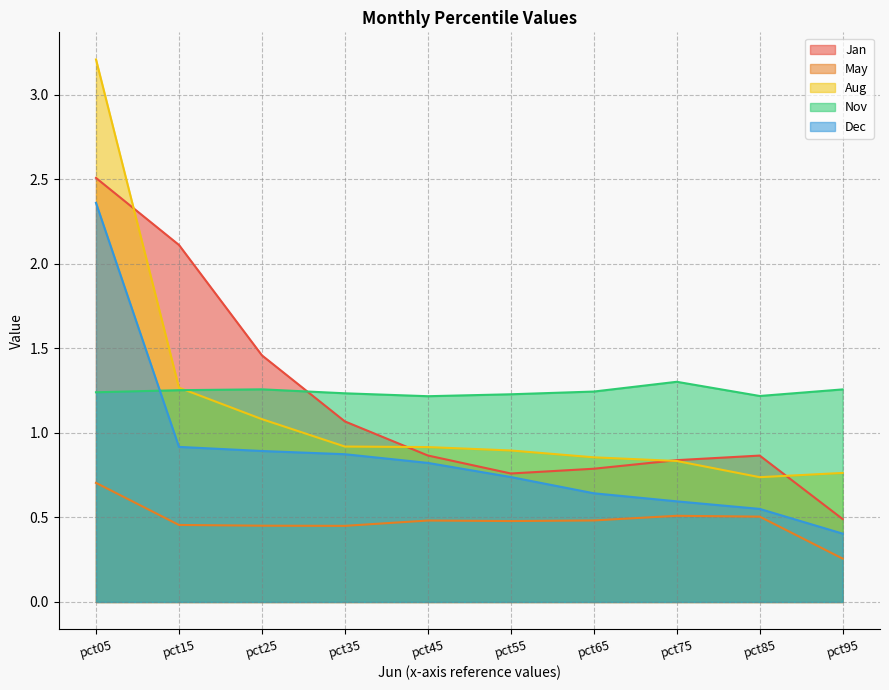

True or false: Dec and Aug intersect in this chart.

False